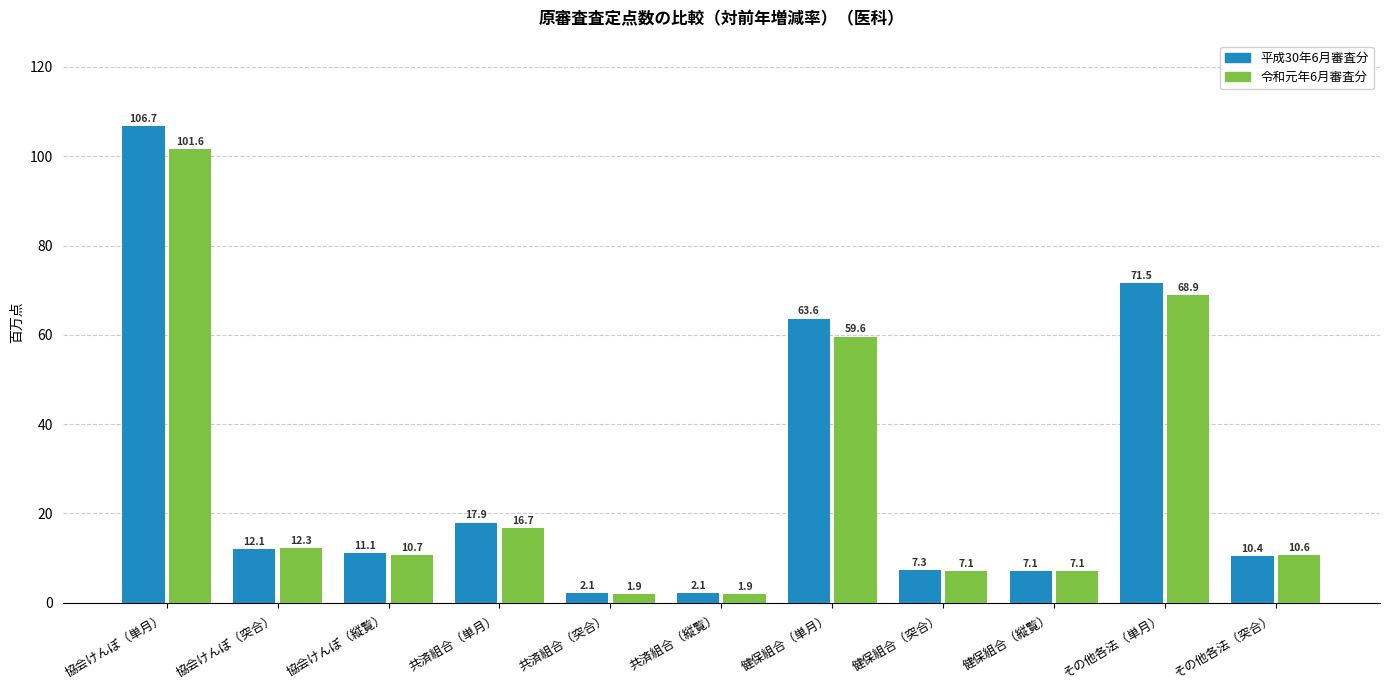

What is the maximum value for 平成30年6月審査分?

106.7